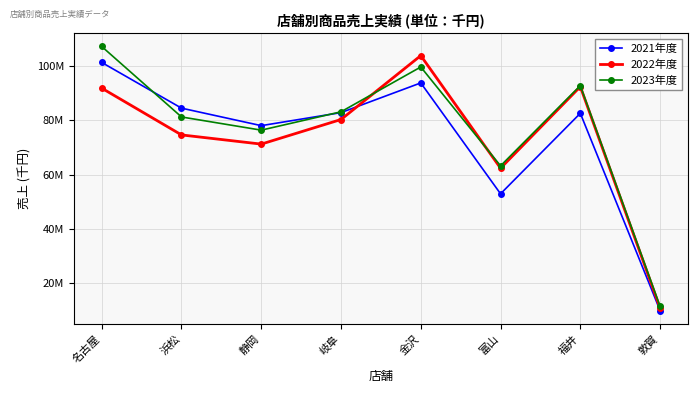

Which series has the widest spread of values?

2023年度